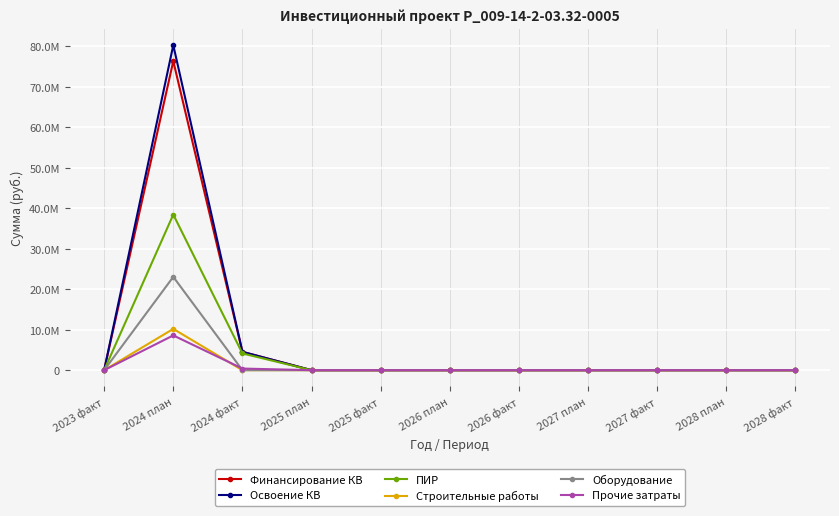

What are all the series names shown in the legend?

Финансирование КВ, Освоение КВ, ПИР, Строительные работы, Оборудование, Прочие затраты